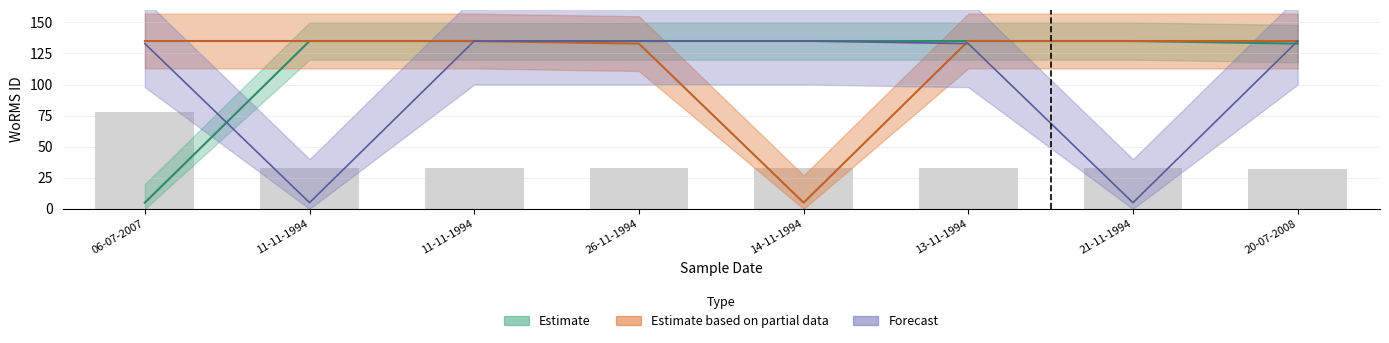

Between 26-11-1994 and 11-11-1994, which is larger?

11-11-1994